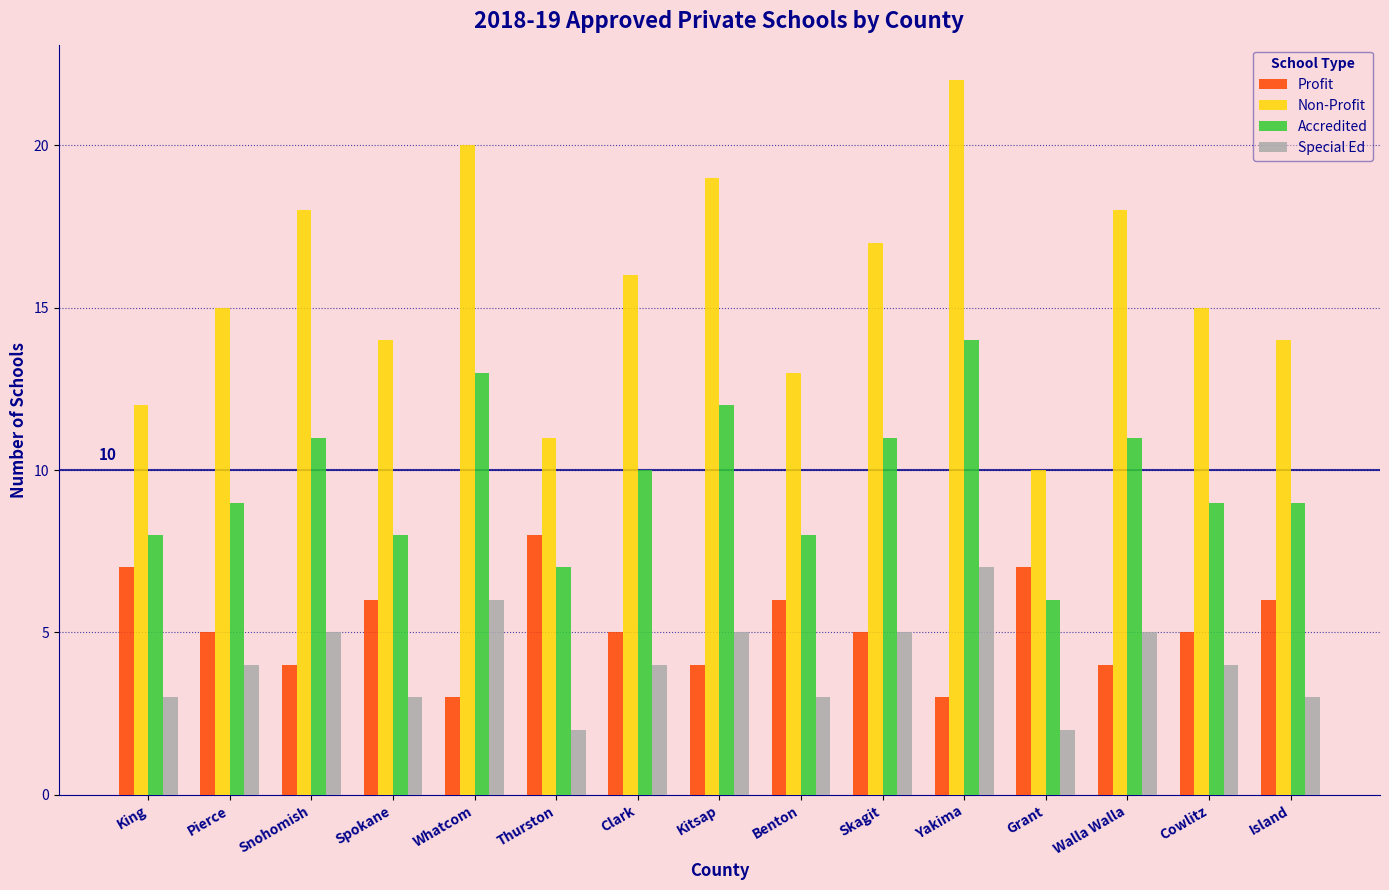

What is the value of the Special Ed bar at the 13th from the left?

5